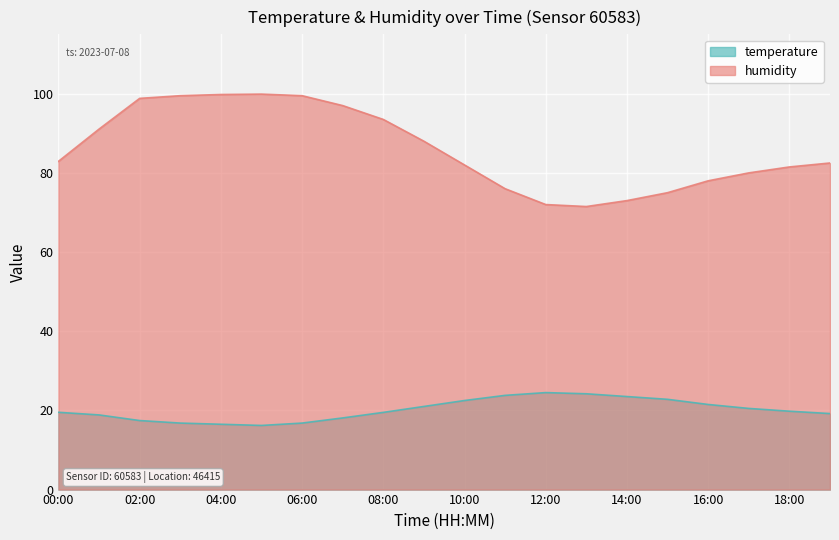

What is the minimum value for temperature?

16.2